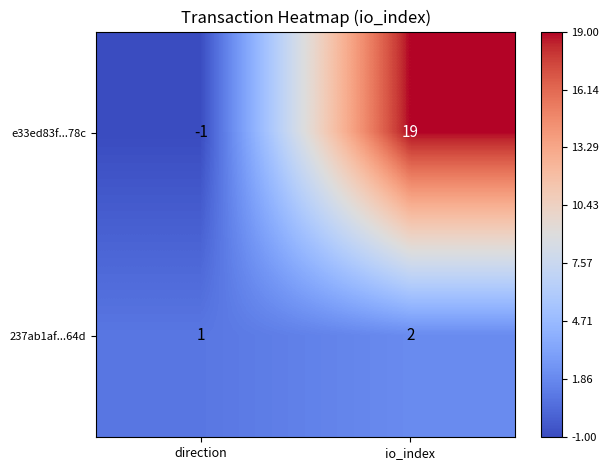

At which label is 237ab1af...64d closest to 1?

direction